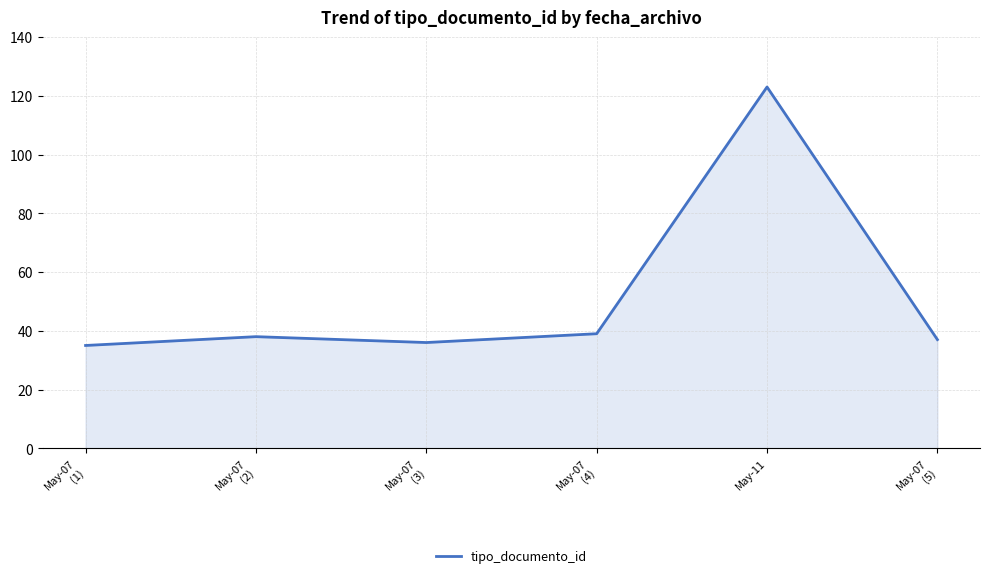

How many distinct data groups are displayed?

1